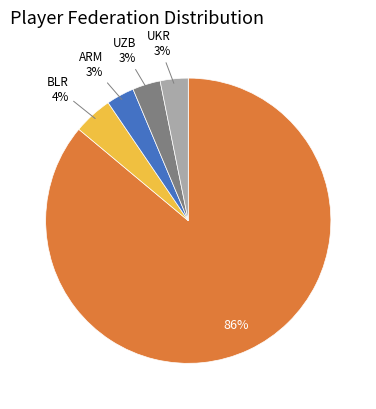

Is there any slice that represents more than half of the pie?

Yes